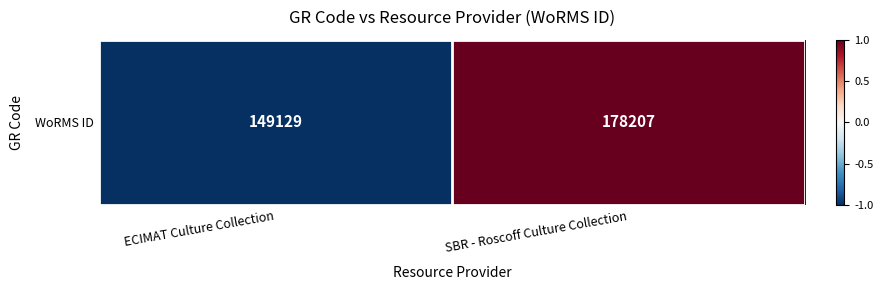

Where is the data nearest to the value 0?

ECIMAT Culture Collection